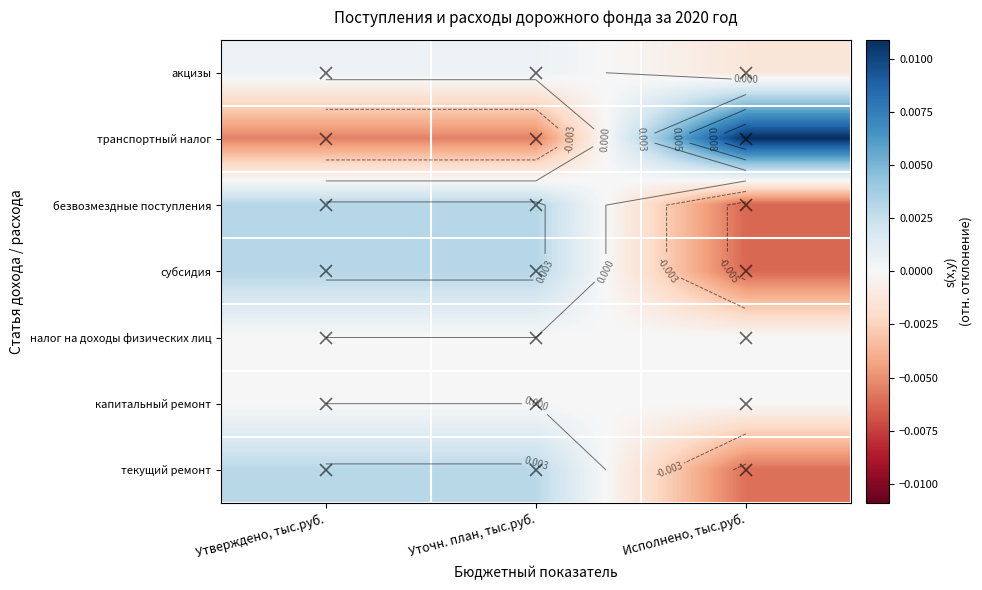

Is it true that текущий ремонт equals 0.0 at Уточн. план, тыс.руб.?

False